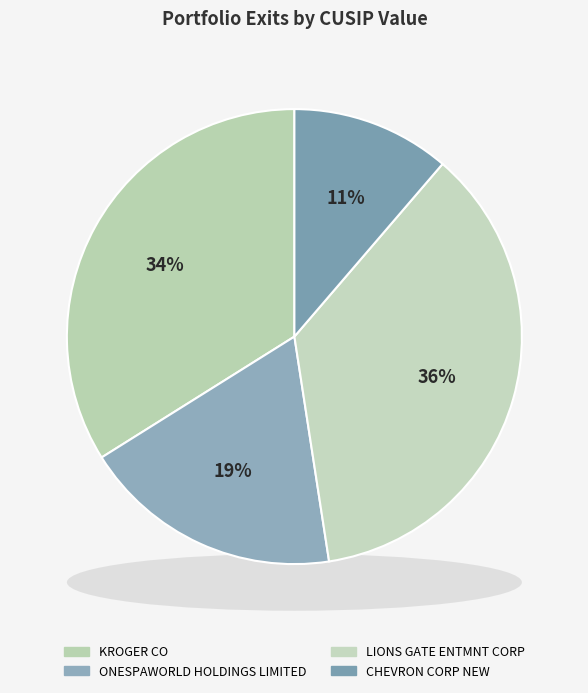

The KROGER CO slice represents 45% of the pie. True or false?

False